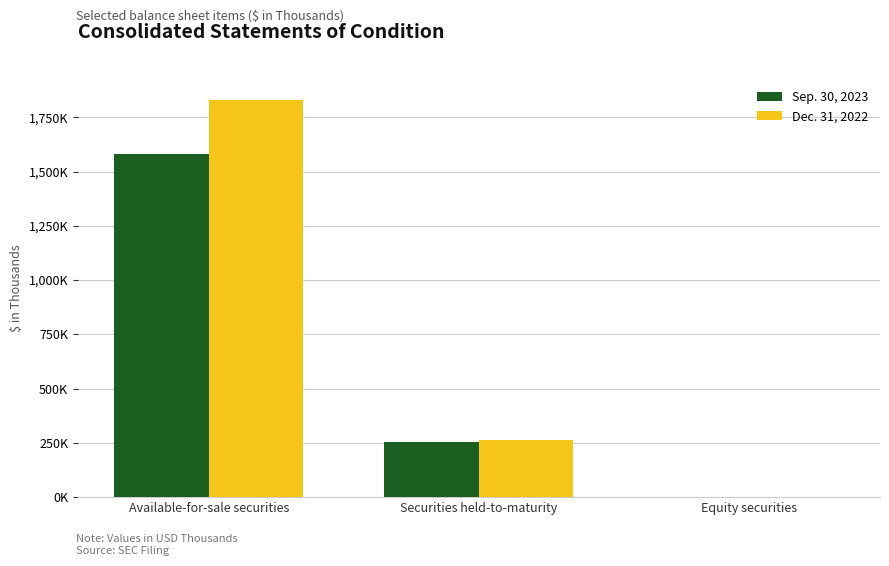

Between Equity securities and Available-for-sale securities, which is larger?

Available-for-sale securities